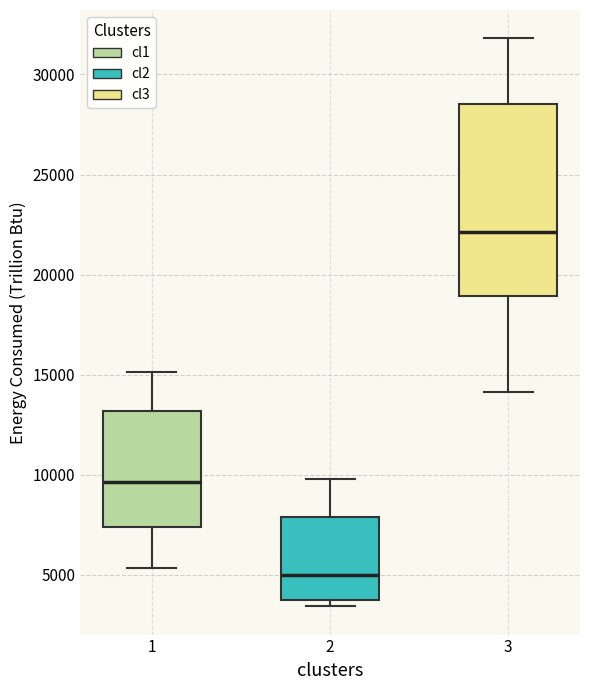

Reading left to right, read every box against the y-axis: the position of its median line, the range the box covers, and the ends of its whiskers. The values are not printed on the chart, so give them approximately, as read against the axis.

1: median 9500, box 7500 to 13000, whiskers 5500 to 15000
2: median 5000, box 3500 to 8000, whiskers 3500 (just below the box's lower edge) to 10000
3: median 22000, box 19000 to 28500, whiskers 14000 to 32000